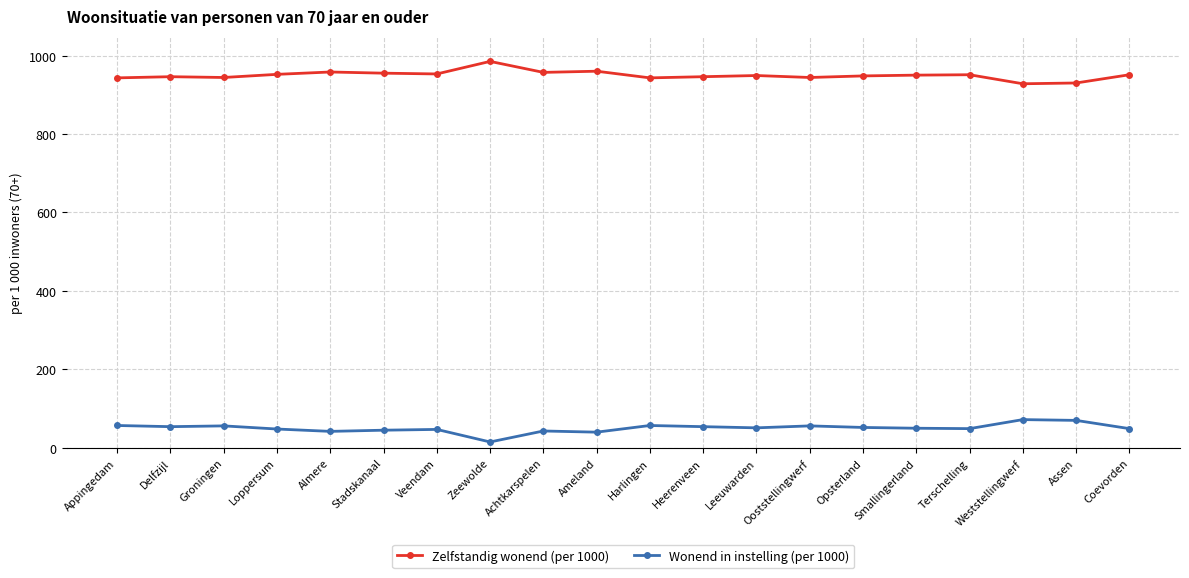

List the series in order of their peak value, lowest first.

Wonend in instelling (per 1000), Zelfstandig wonend (per 1000)